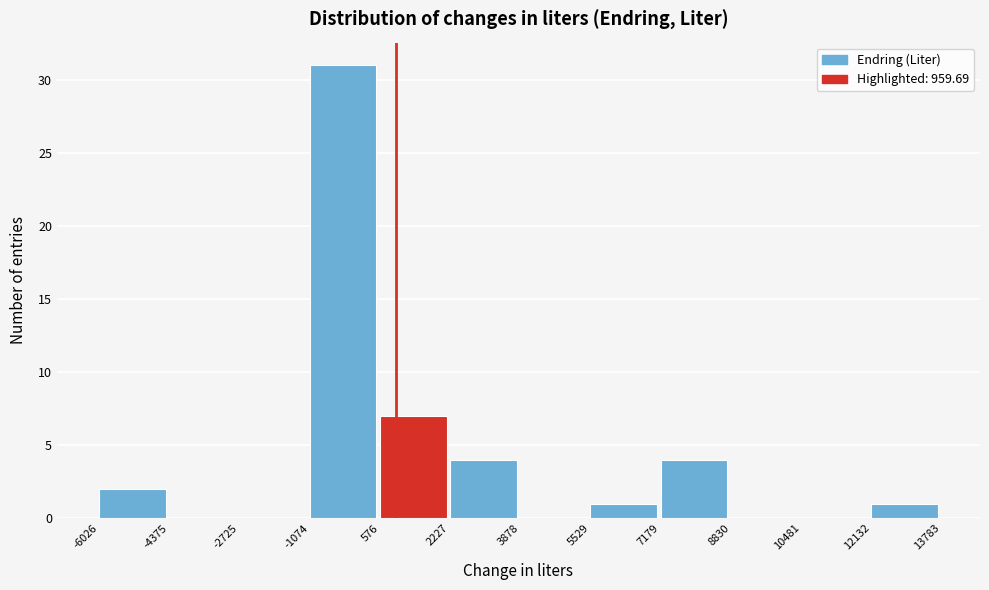

Reading left to right, transcribe this chart: for each bar, give the range it covers on the x-axis and its height. The values are not printed on the chart, so give them approximately, as read against the axis.

-6026 to -4375: 2
-4375 to -2725: 0
-2725 to -1074: 0
-1074 to 576: 31
576 to 2227: 7
2227 to 3878: 4
3878 to 5529: 0
5529 to 7179: 1
7179 to 8830: 4
8830 to 10481: 0
10481 to 12132: 0
12132 to 13783: 1